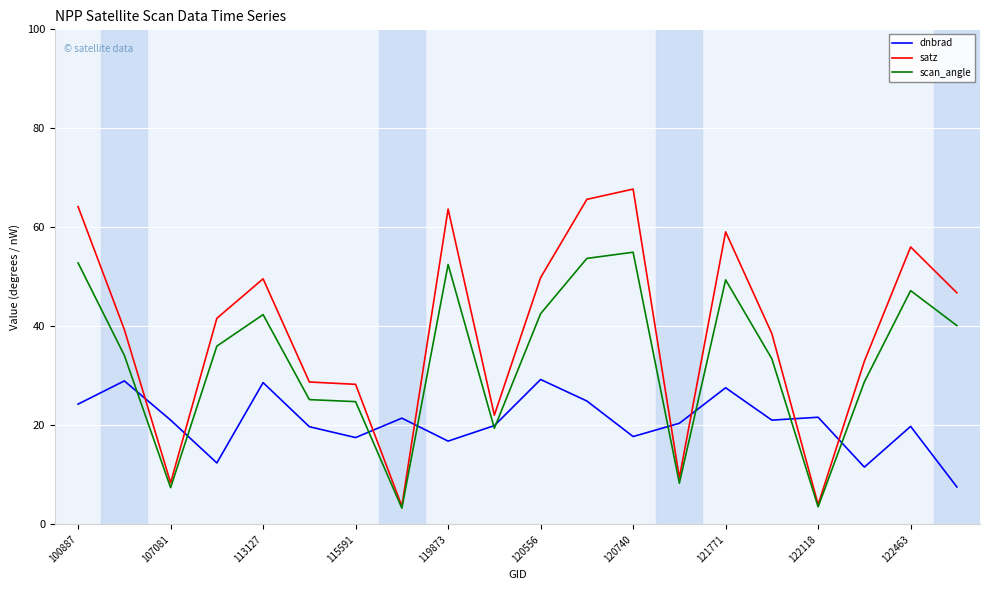

What is the maximum value shown in the chart?

67.7